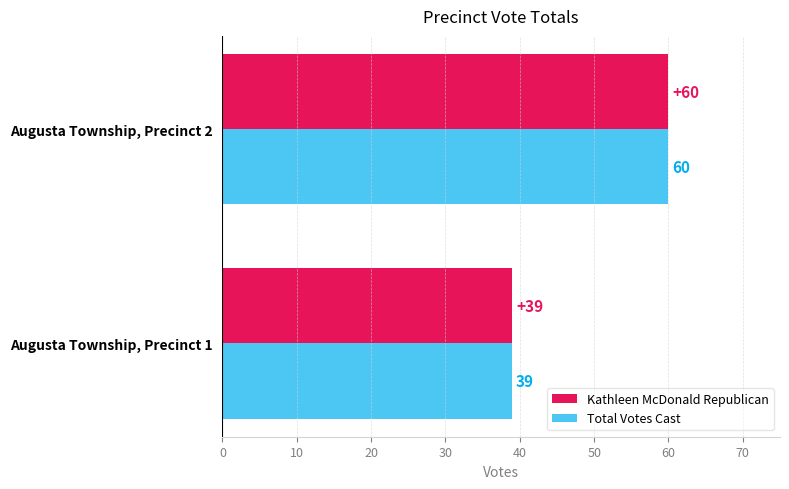

What is the total value across all series at Augusta Township, Precinct 2?

120